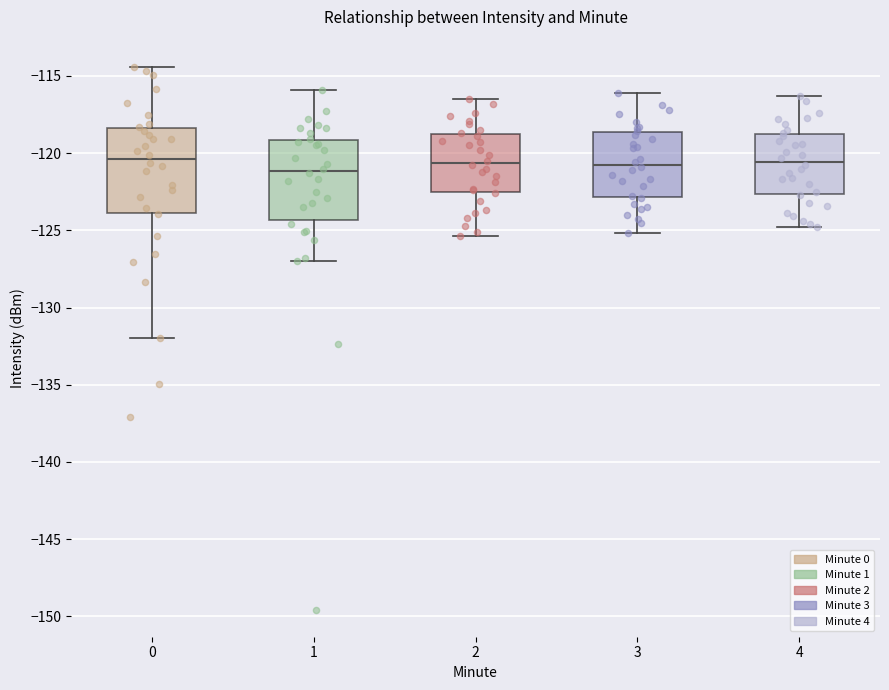

Reading left to right, transcribe this box plot: for each box, give where its median line is, the range the box spans, and where its two whiskers end, as read against the y-axis. The values are not printed on the chart, so give them approximately, as read against the axis.

0: median -120.5, box -124.0 to -118.5, whiskers -132.0 to -114.5
1: median -121.0, box -124.5 to -119.0, whiskers -127.0 to -116.0
2: median -120.5, box -122.5 to -118.5, whiskers -125.5 to -116.5
3: median -120.5, box -123.0 to -118.5, whiskers -125.0 to -116.0
4: median -120.5, box -122.5 to -118.5, whiskers -125.0 to -116.5